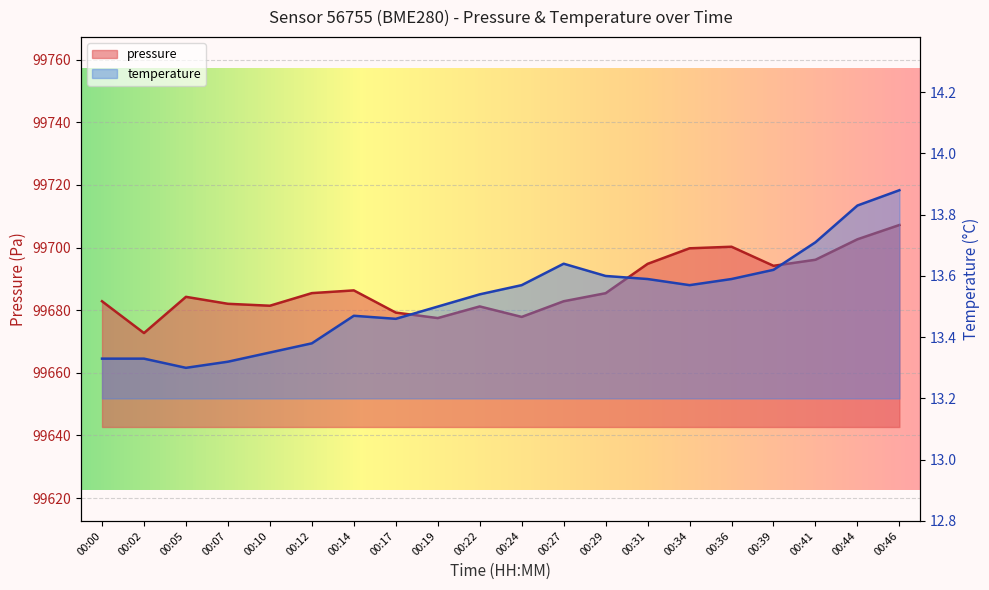

Count the temperature values in the range 13 to 14.

20